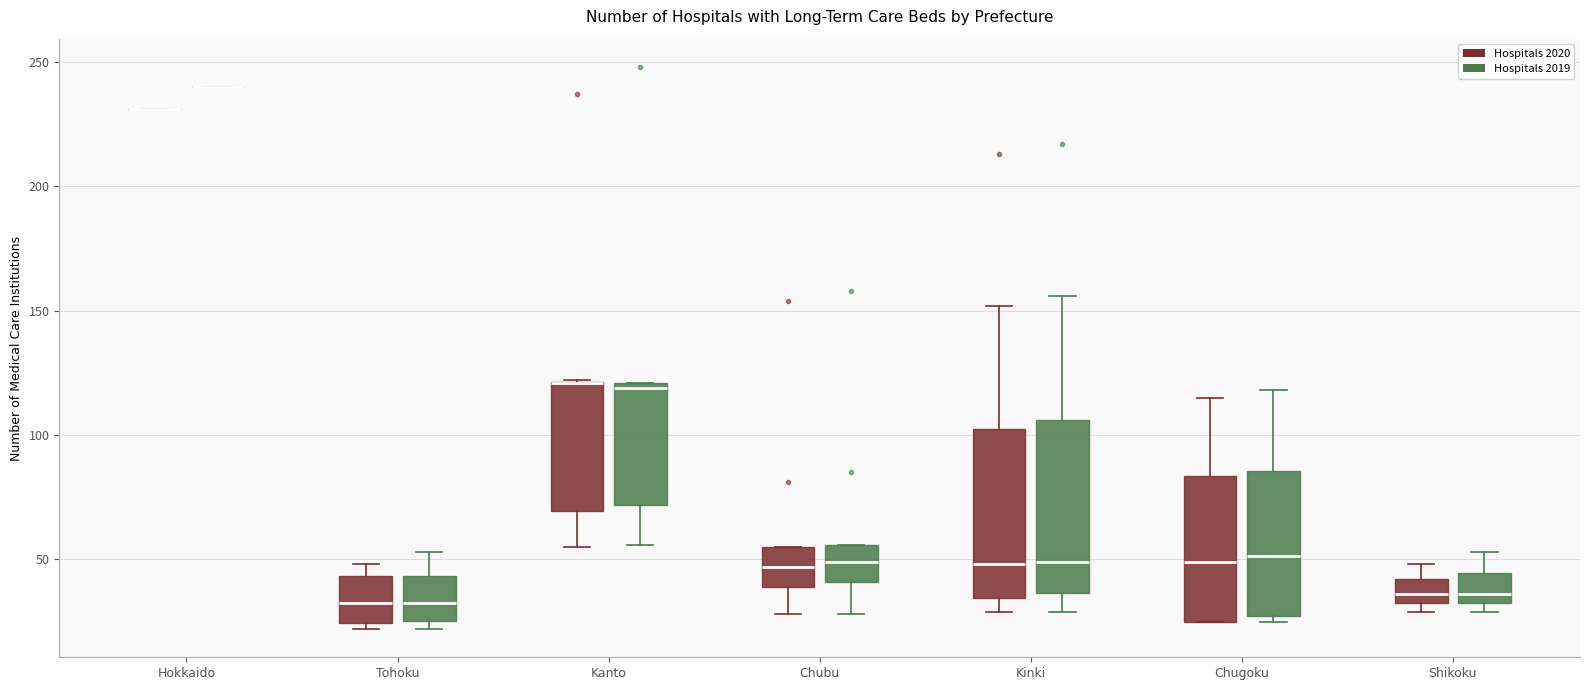

Reading left to right, transcribe this box plot: for each box, give where its median line is, the range the box spans, and where its two whiskers end, as read against the y-axis. The values are not printed on the chart, so give them approximately, as read against the axis.

Hokkaido (Hospitals 2020): box collapsed to a line at 230, whiskers 230 to 230
Hokkaido (Hospitals 2019): box collapsed to a line at 240, whiskers 240 to 240
Tohoku (Hospitals 2020): median 35, box 25 to 45, whiskers 20 to 50
Tohoku (Hospitals 2019): median 35, box 25 to 45, whiskers 20 to 55
Kanto (Hospitals 2020): median 120 (drawn on the box's upper edge), box 70 to 120, whiskers 55 to 120
Kanto (Hospitals 2019): median 120 (just below the box's upper edge), box 70 to 120, whiskers 55 to 120
Chubu (Hospitals 2020): median 45, box 40 to 55, whiskers 30 to 55
Chubu (Hospitals 2019): median 50, box 40 to 55, whiskers 30 to 55
Kinki (Hospitals 2020): median 50, box 35 to 105, whiskers 30 to 150
Kinki (Hospitals 2019): median 50, box 35 to 105, whiskers 30 to 155
Chugoku (Hospitals 2020): median 50, box 25 to 85, whiskers 25 to 115
Chugoku (Hospitals 2019): median 50, box 25 to 85, whiskers 25 (just below the box's lower edge) to 120
Shikoku (Hospitals 2020): median 35 (inside the box), box 35 to 40, whiskers 30 to 50
Shikoku (Hospitals 2019): median 35 (just above the box's lower edge), box 35 to 45, whiskers 30 to 55